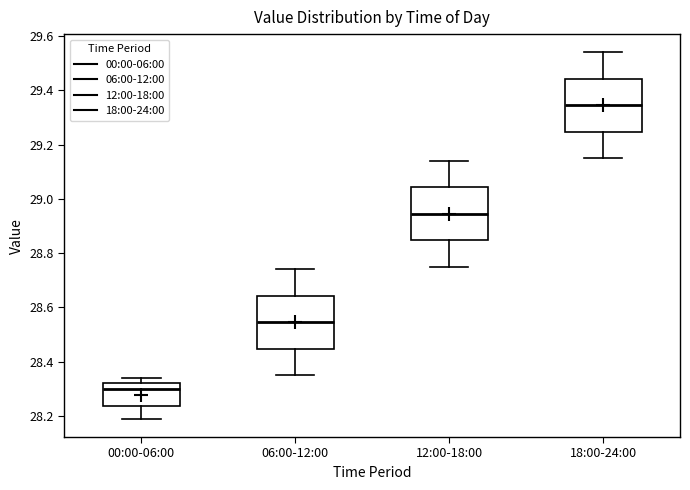

Which box's median line is the highest?

18:00-24:00